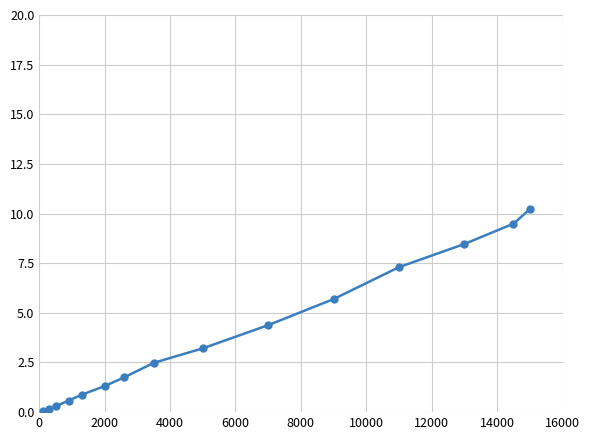

What is the average value?

3.8